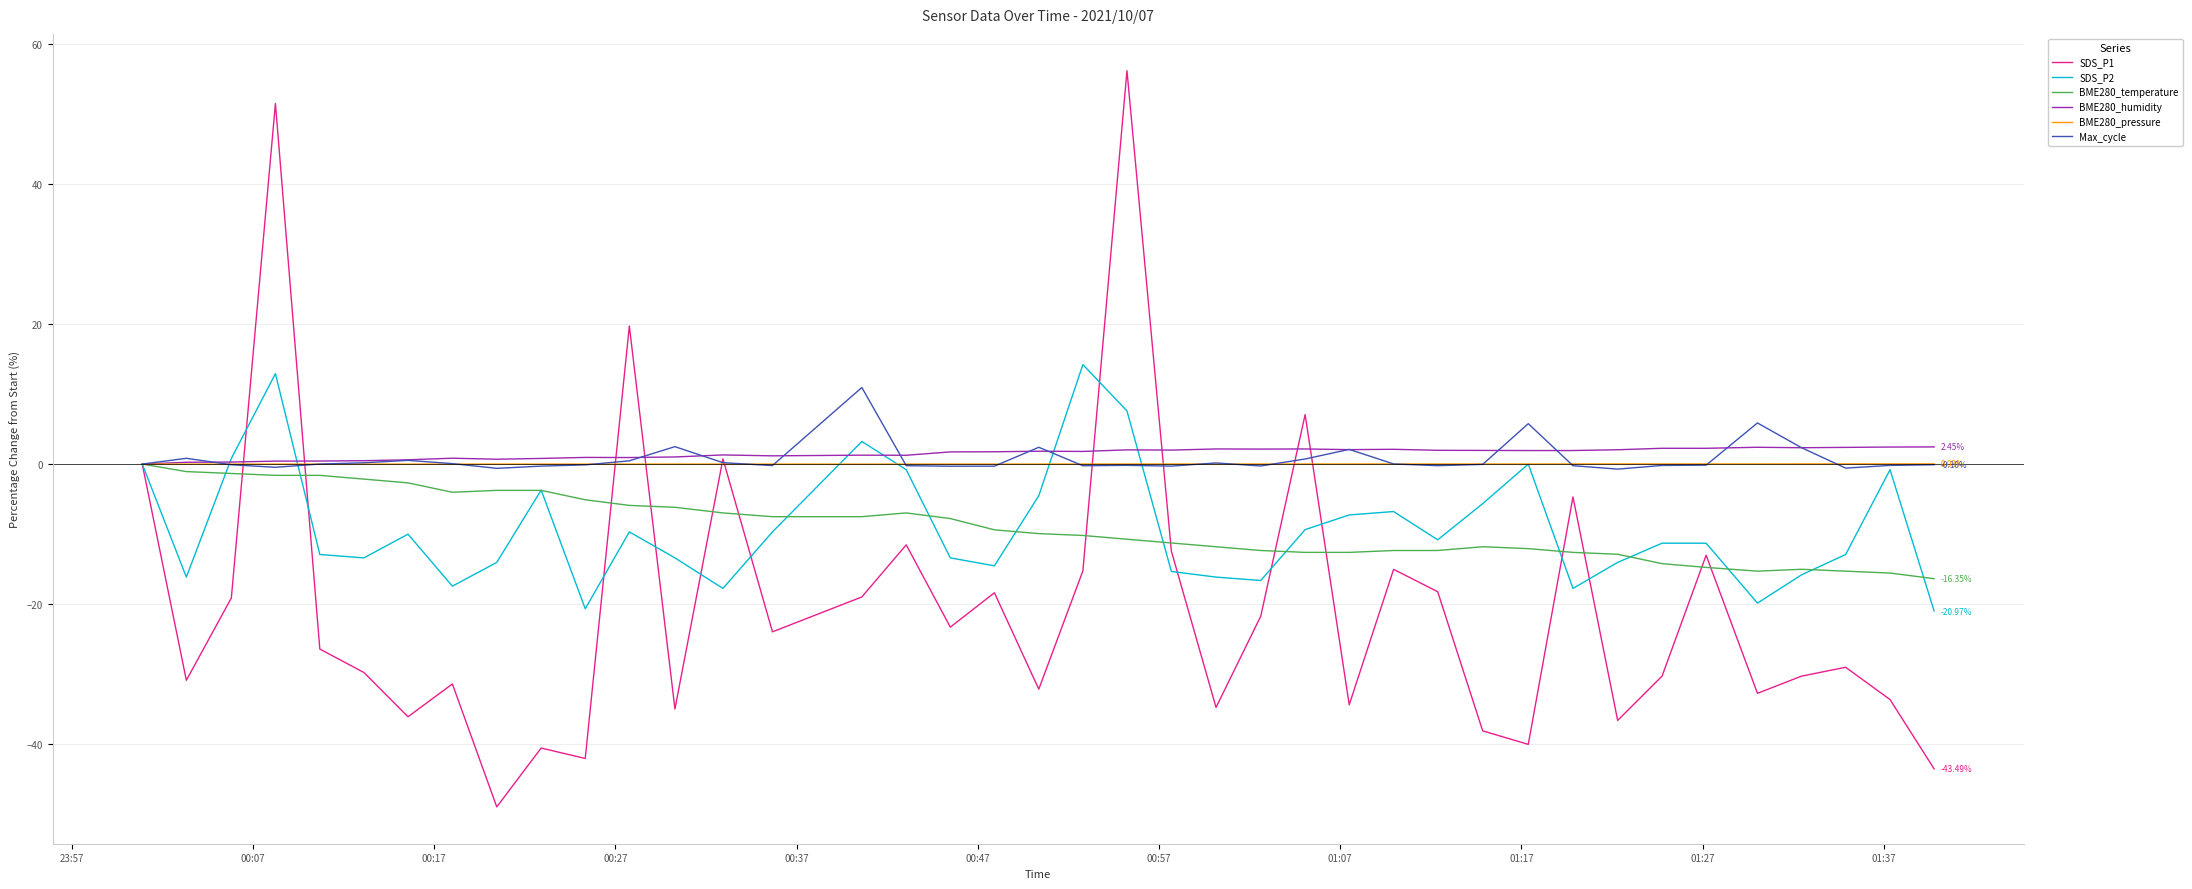

True or false: BME280_temperature has more than 1 interior local peaks.

True